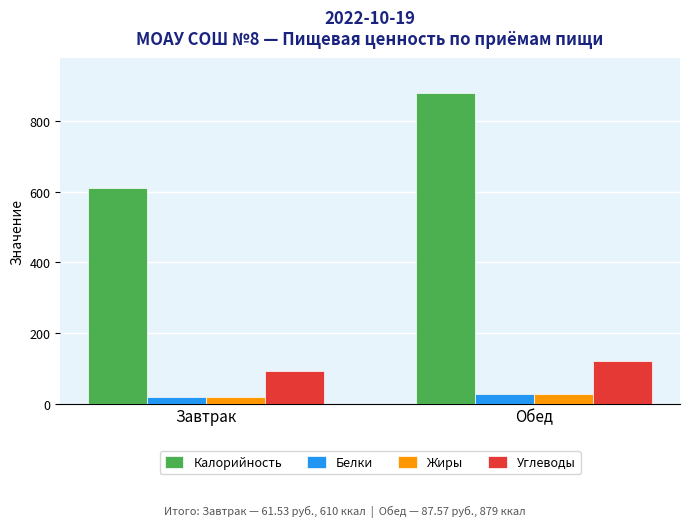

What is the minimum value shown in the chart?

18.6